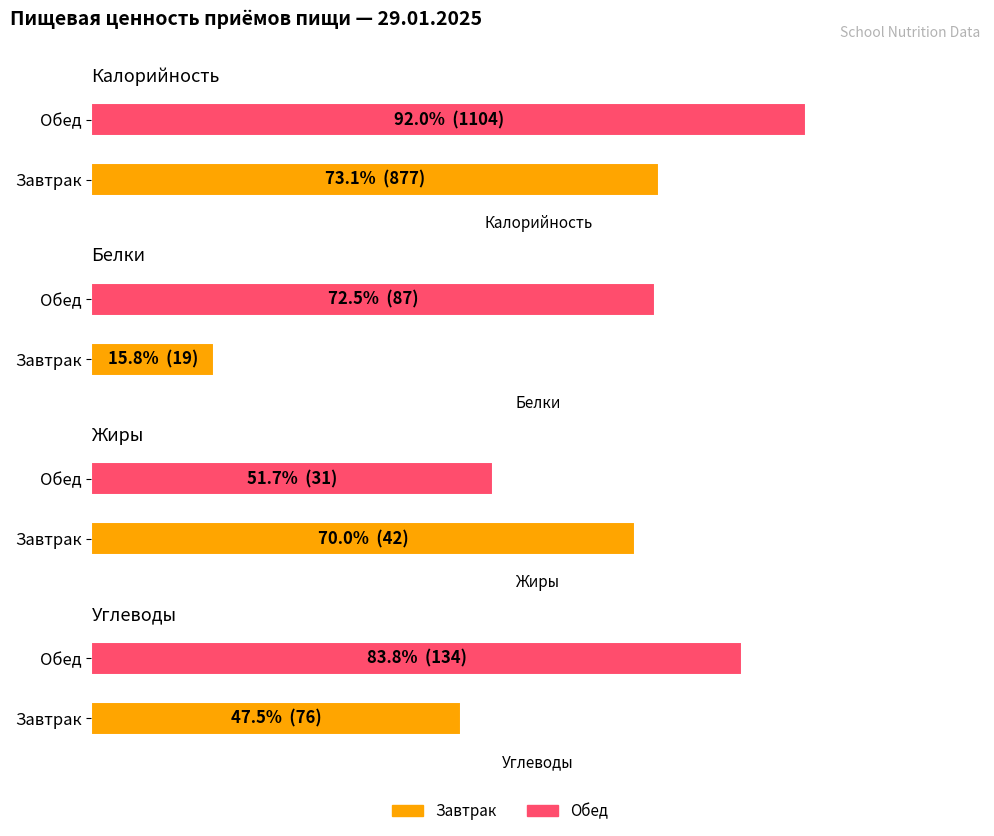

What is the approximate value of Жиры at Завтрак?

42